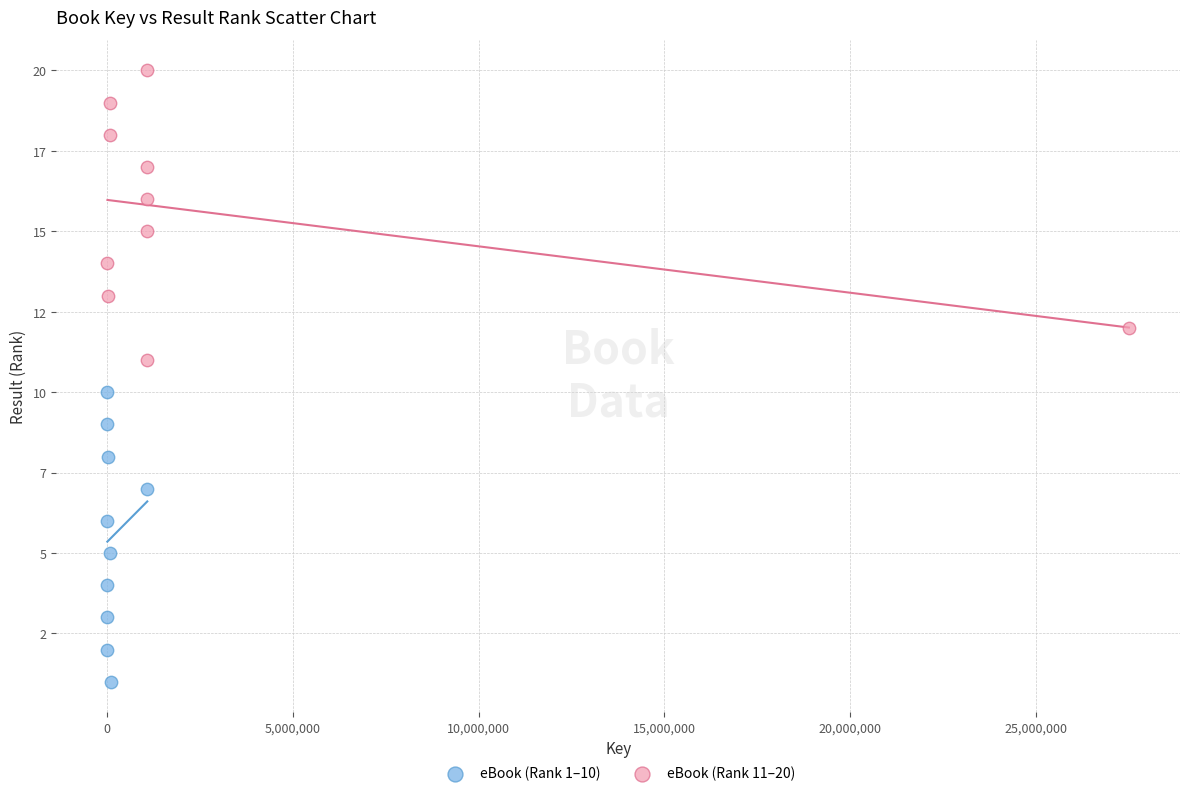

What are all the series names shown in the legend?

eBook (Rank 1–10), eBook (Rank 11–20)